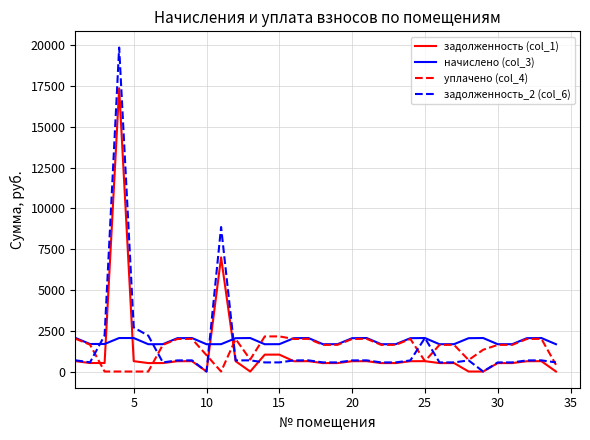

What is the greatest value displayed?

19865.9